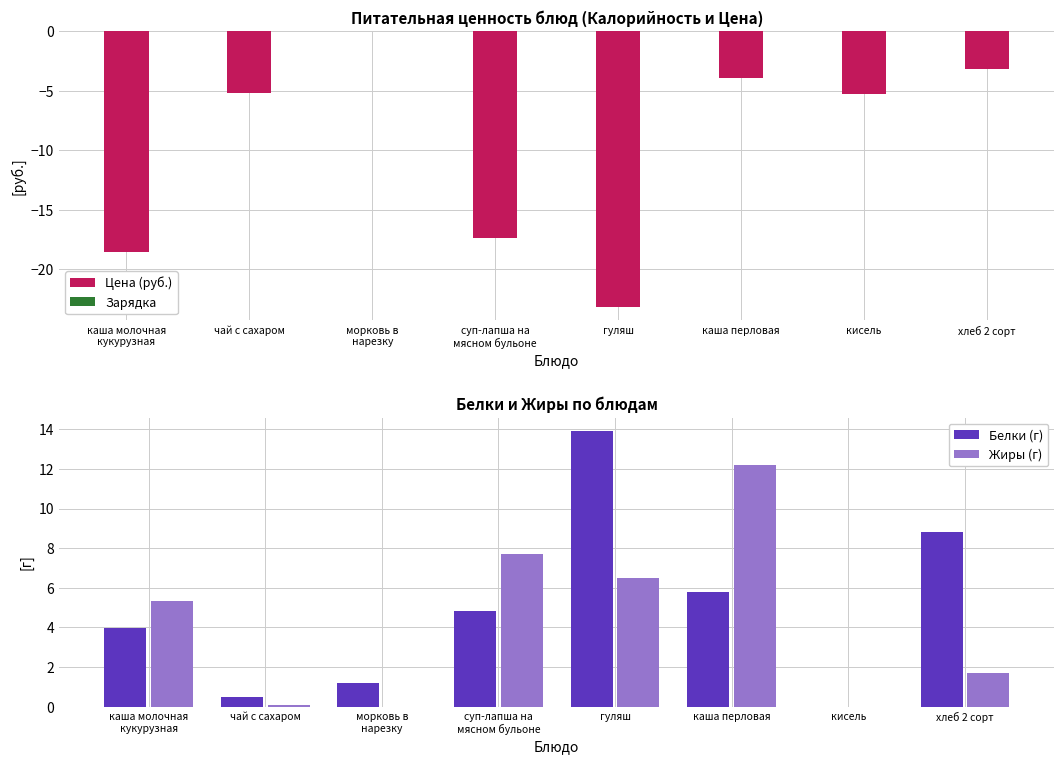

What is the sum of all Цена (руб.) values?

-76.6